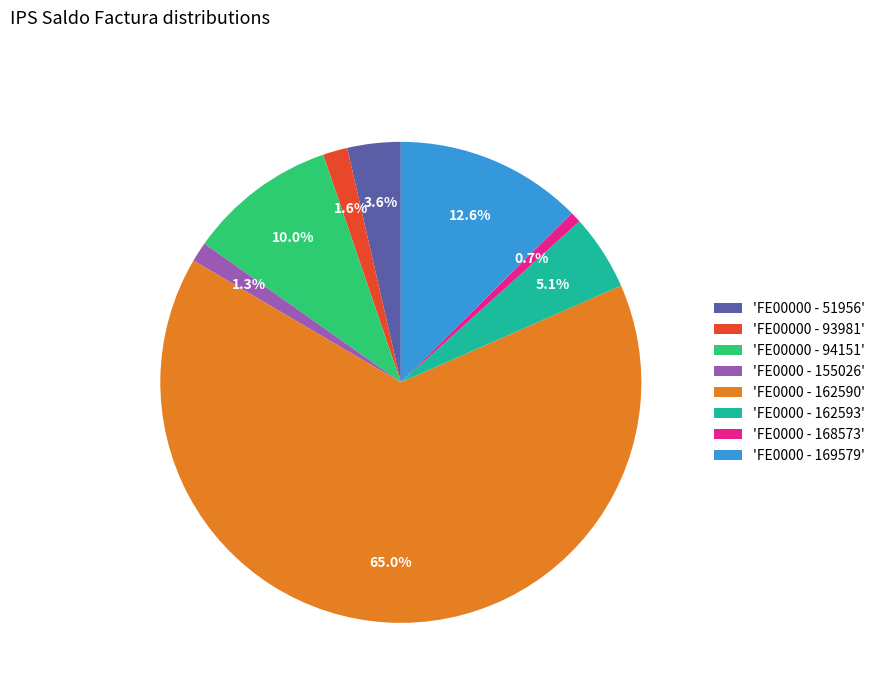

Between 'FE0000 - 168573' and 'FE00000 - 51956', which is larger?

'FE00000 - 51956'